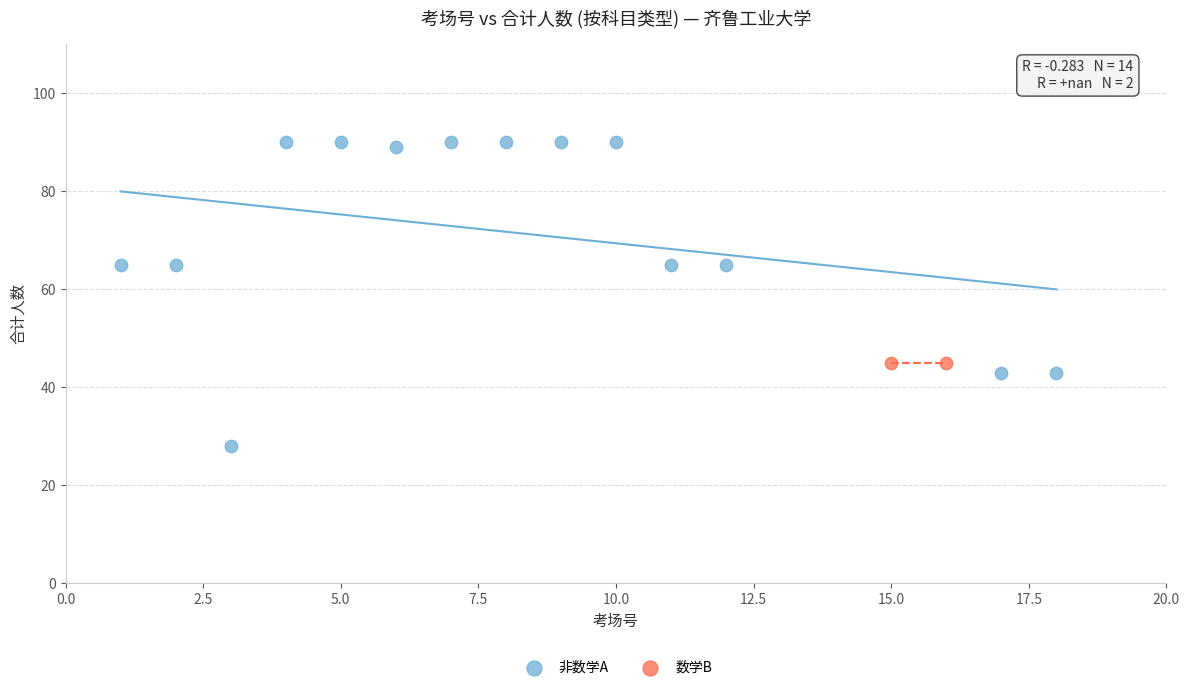

Which series contains the lowest Y value?

非数学A